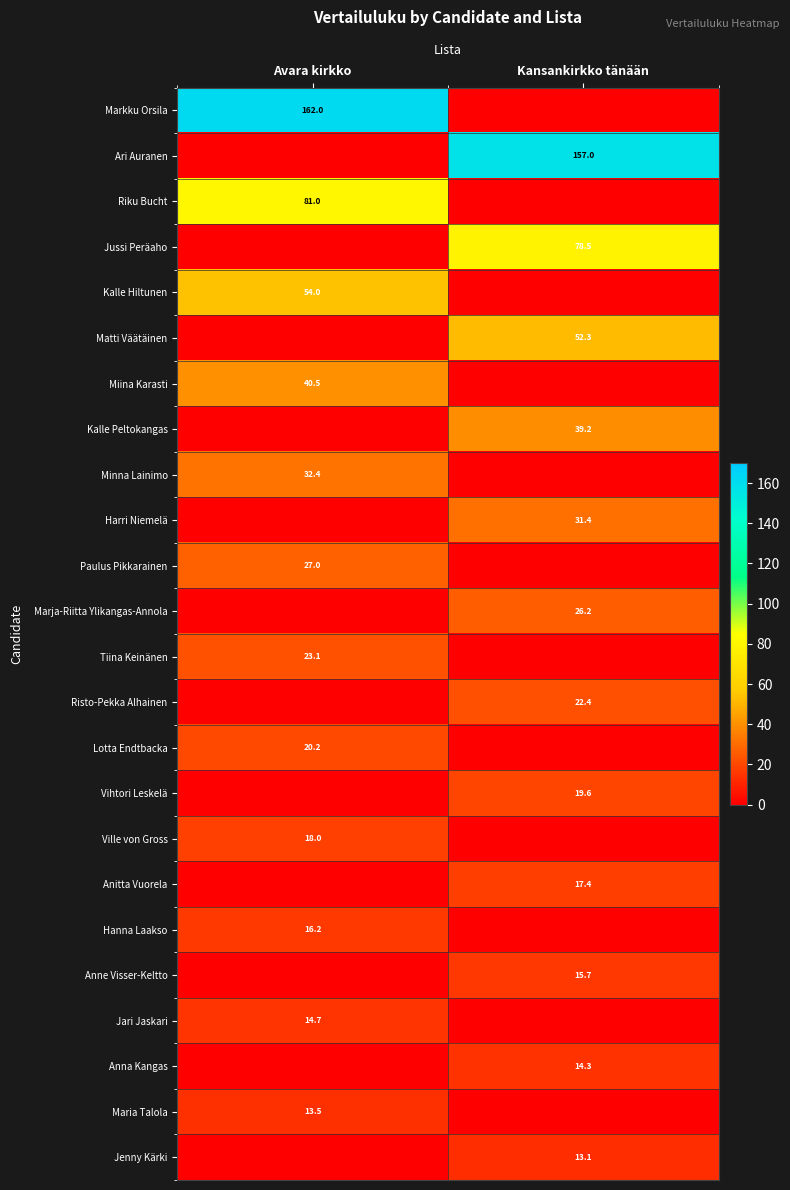

What is the maximum value shown in the chart?

162.0